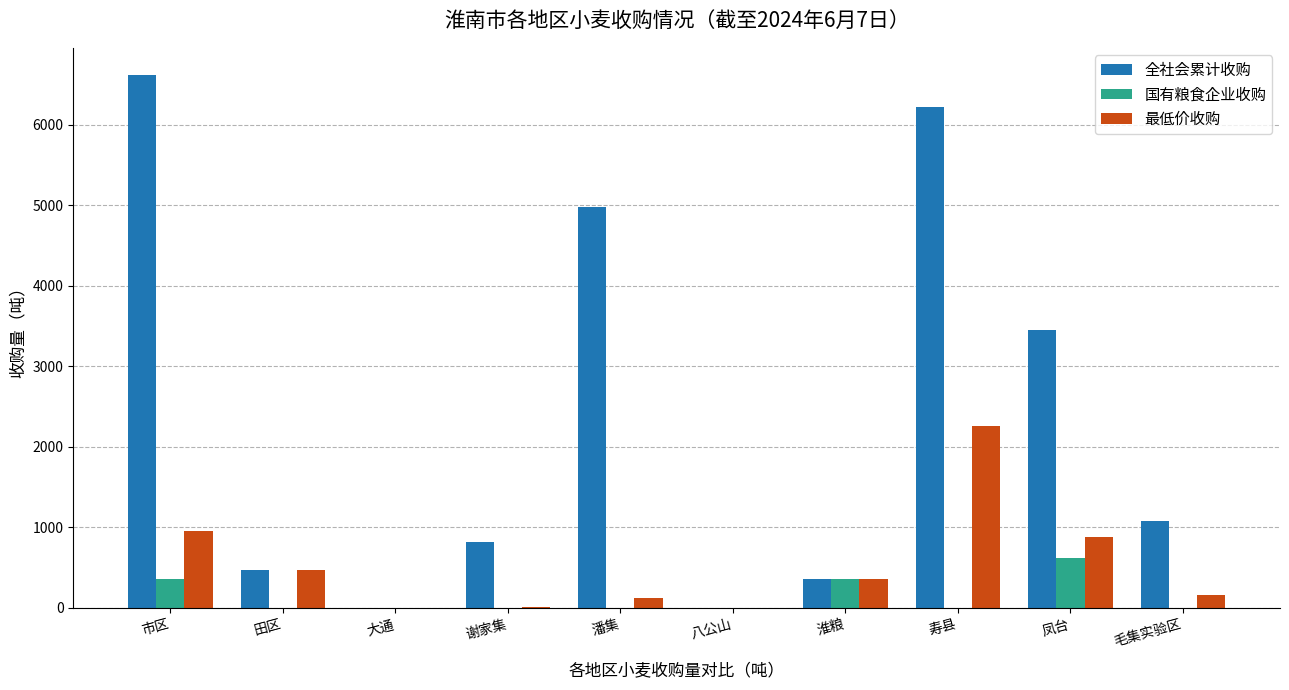

What is the sum of the 最低价收购 values at 凤台 and 寿县?

3145.0